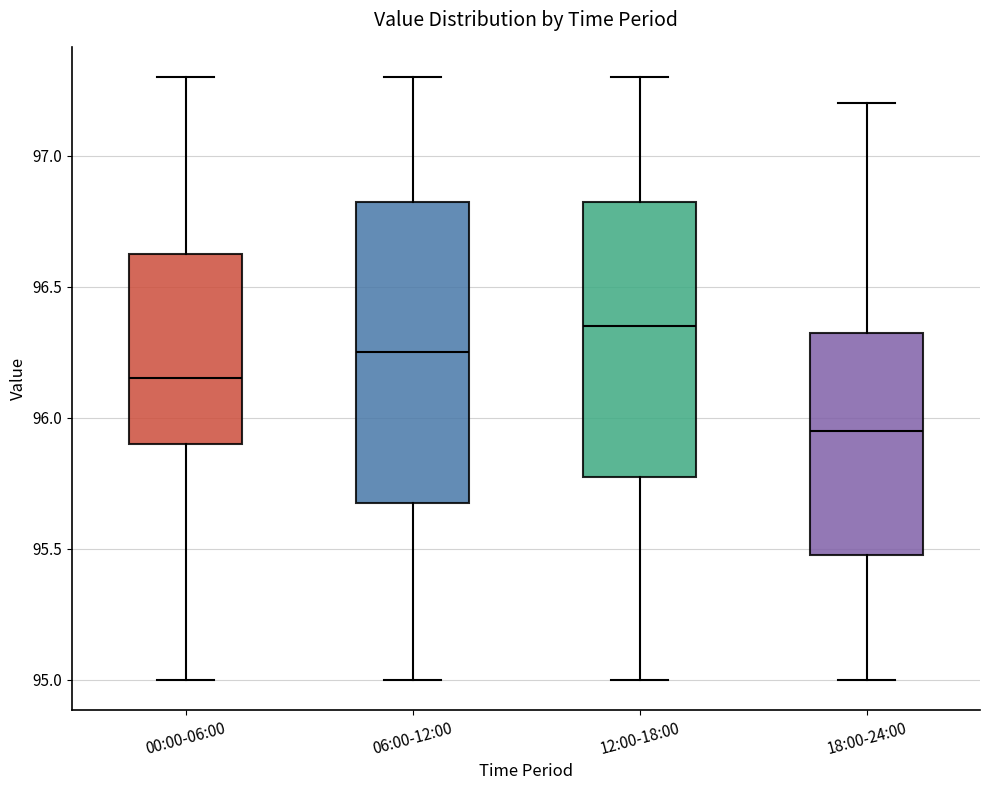

Reading left to right, read every box against the y-axis: the position of its median line, the range the box covers, and the ends of its whiskers. The values are not printed on the chart, so give them approximately, as read against the axis.

00:00-06:00: median 96.15, box 95.90 to 96.65, whiskers 95.00 to 97.30
06:00-12:00: median 96.25, box 95.70 to 96.85, whiskers 95.00 to 97.30
12:00-18:00: median 96.35, box 95.80 to 96.85, whiskers 95.00 to 97.30
18:00-24:00: median 95.95, box 95.50 to 96.35, whiskers 95.00 to 97.20